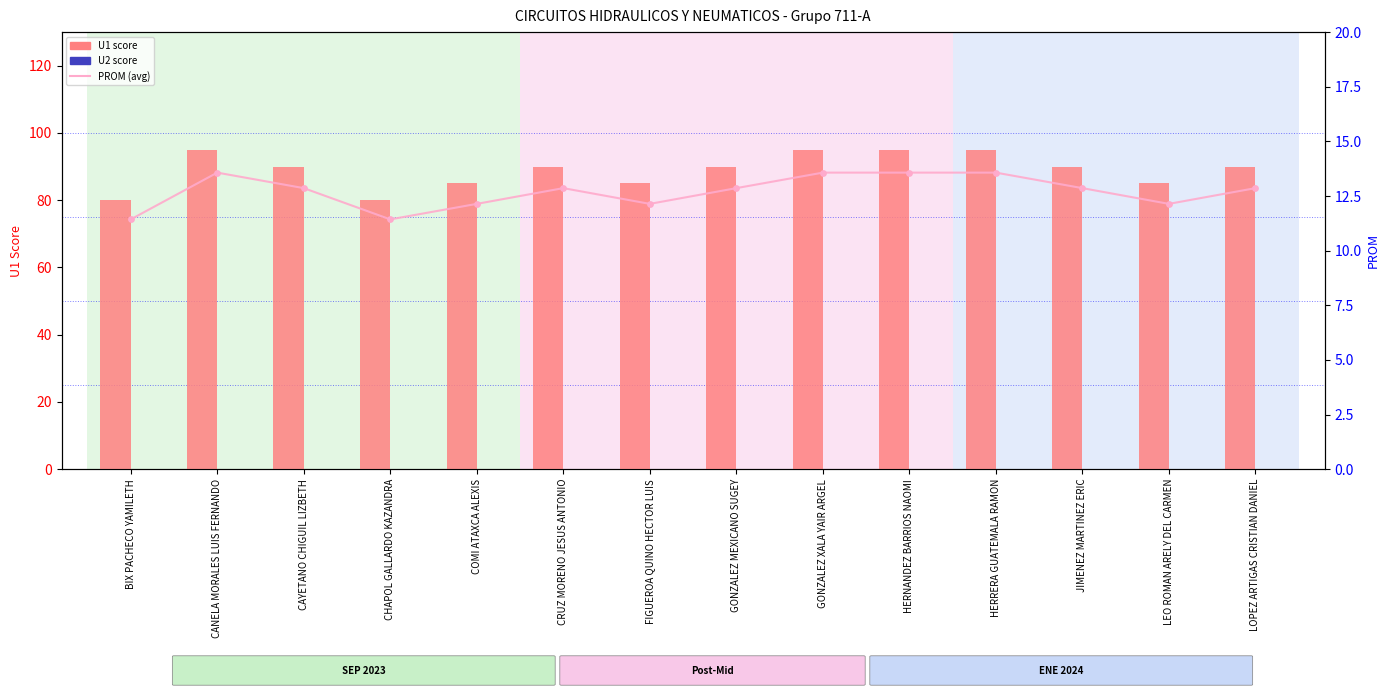

Which series contains the highest Y value?

U1